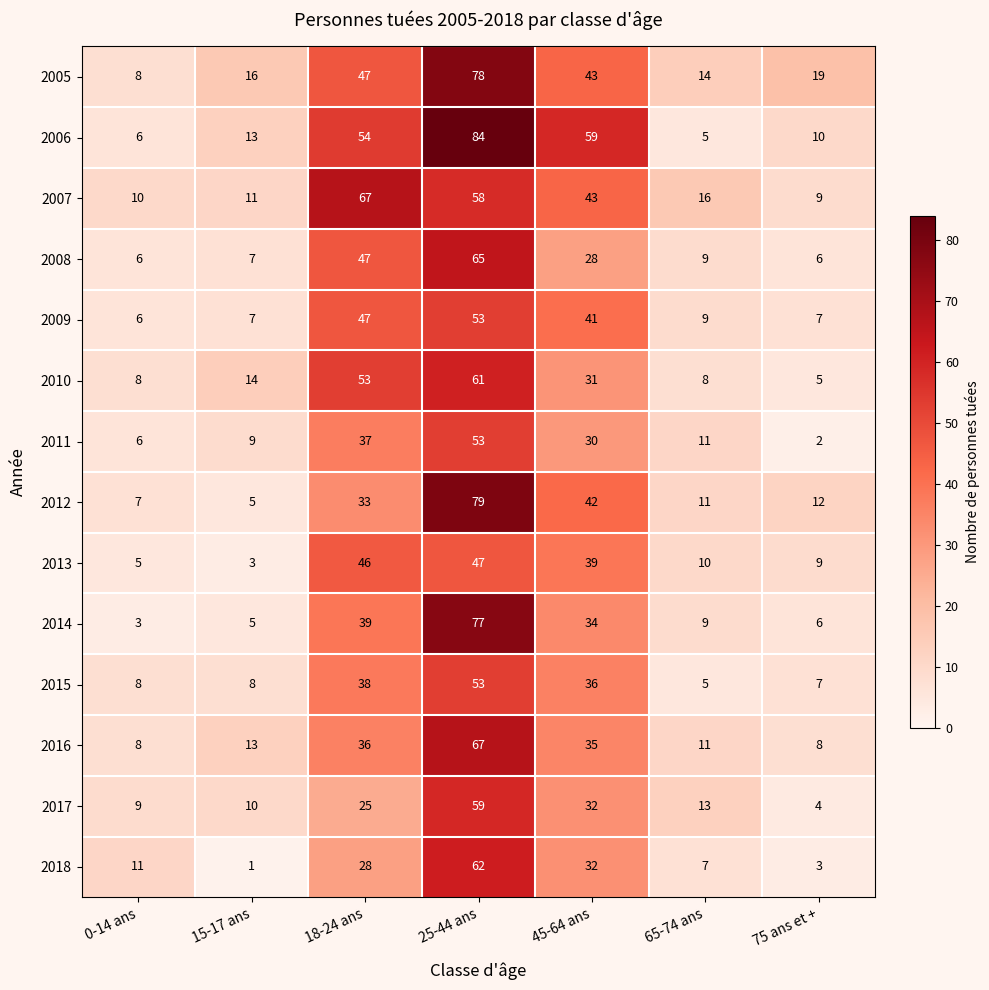

Is it true that 2015 equals 36 at 45-64 ans?

True